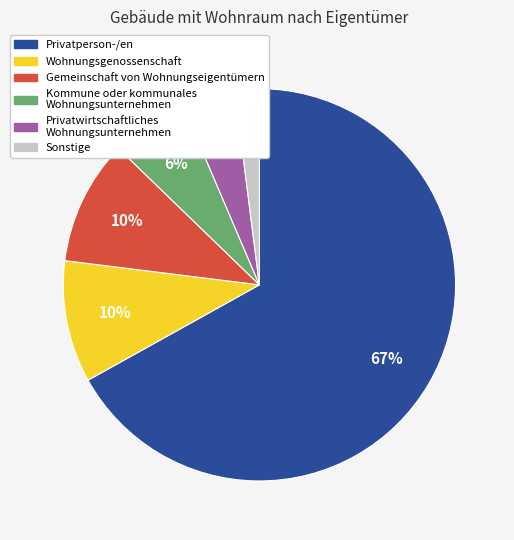

Is there any slice that represents more than half of the pie?

Yes